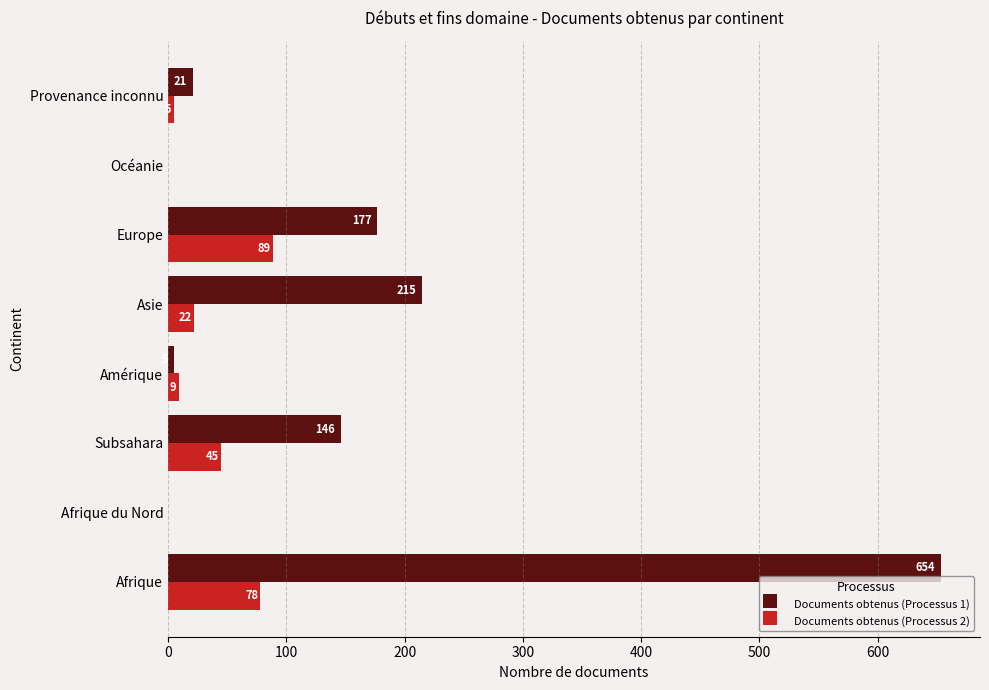

Which series has the largest total across all categories?

Documents obtenus (Processus 1)